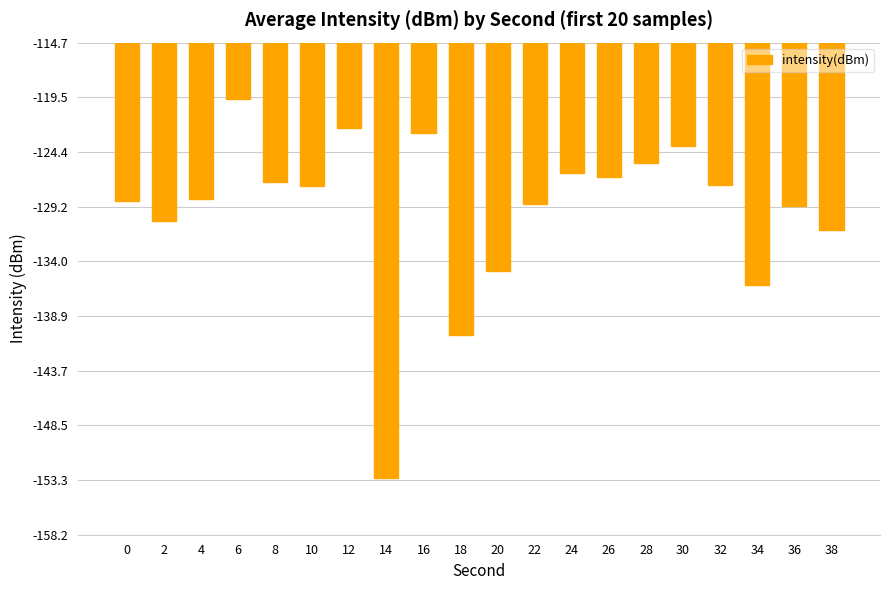

What is the average value?

-129.5